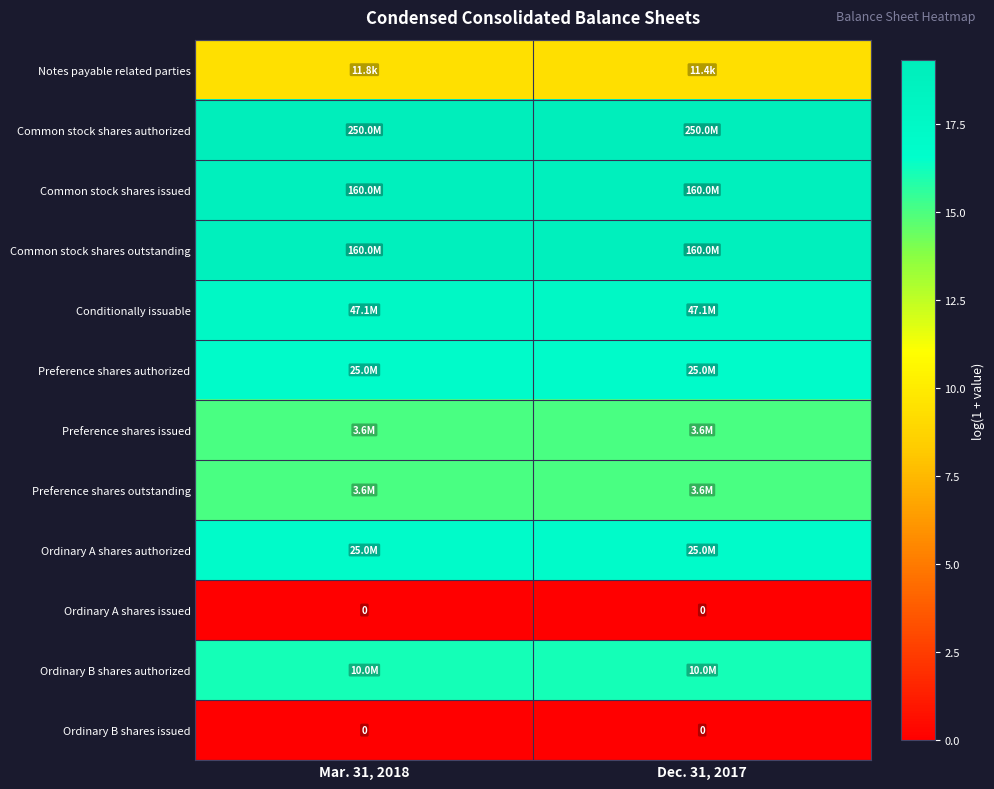

Read the Preference shares authorized value at Dec. 31, 2017.

17.0